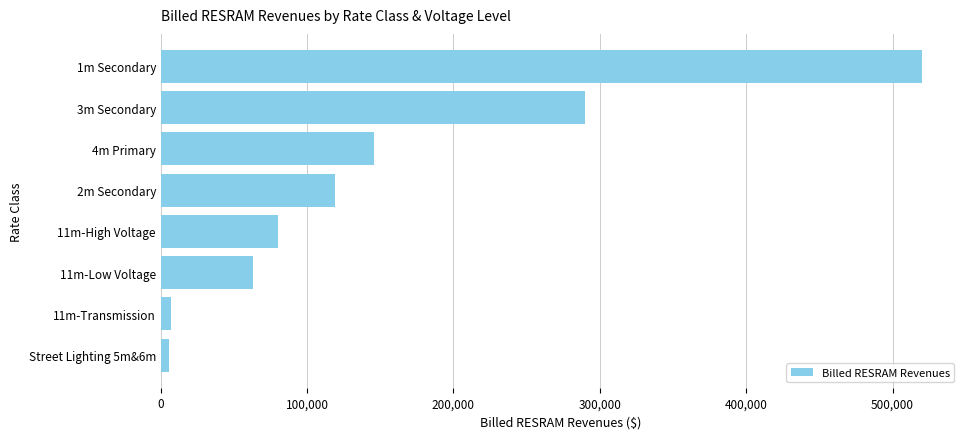

The value at 1m Secondary is 520114.0. True or false?

True